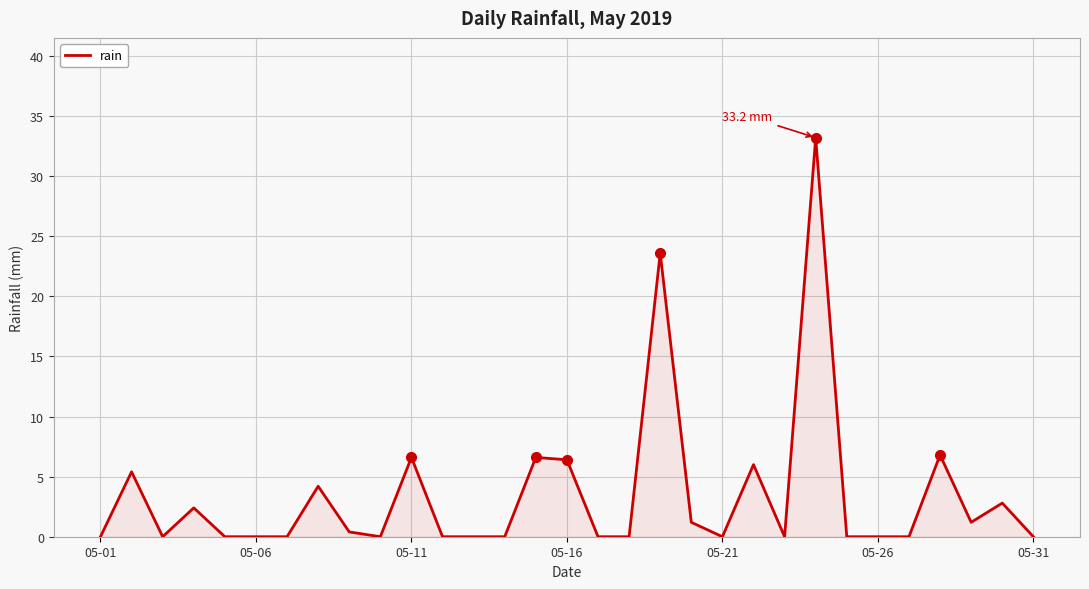

What is the maximum value shown in the chart?

33.2